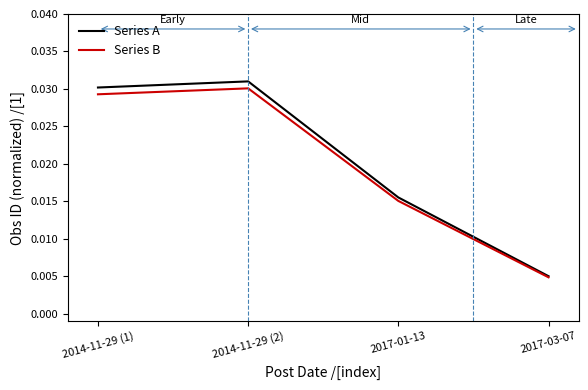

Rank the series by their average value, from lowest to highest.

Series B, Series A